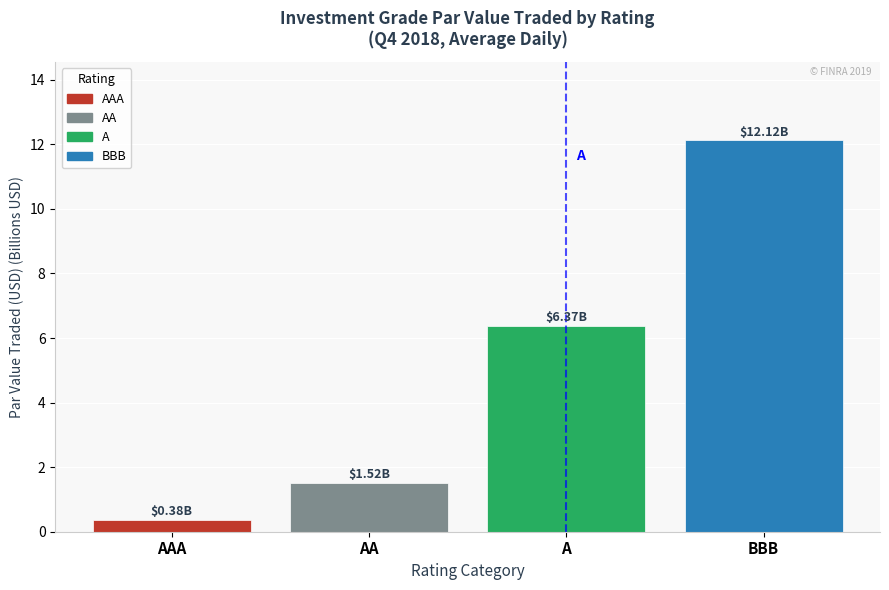

Rank the categories by value from highest to lowest.

BBB, A, AA, AAA